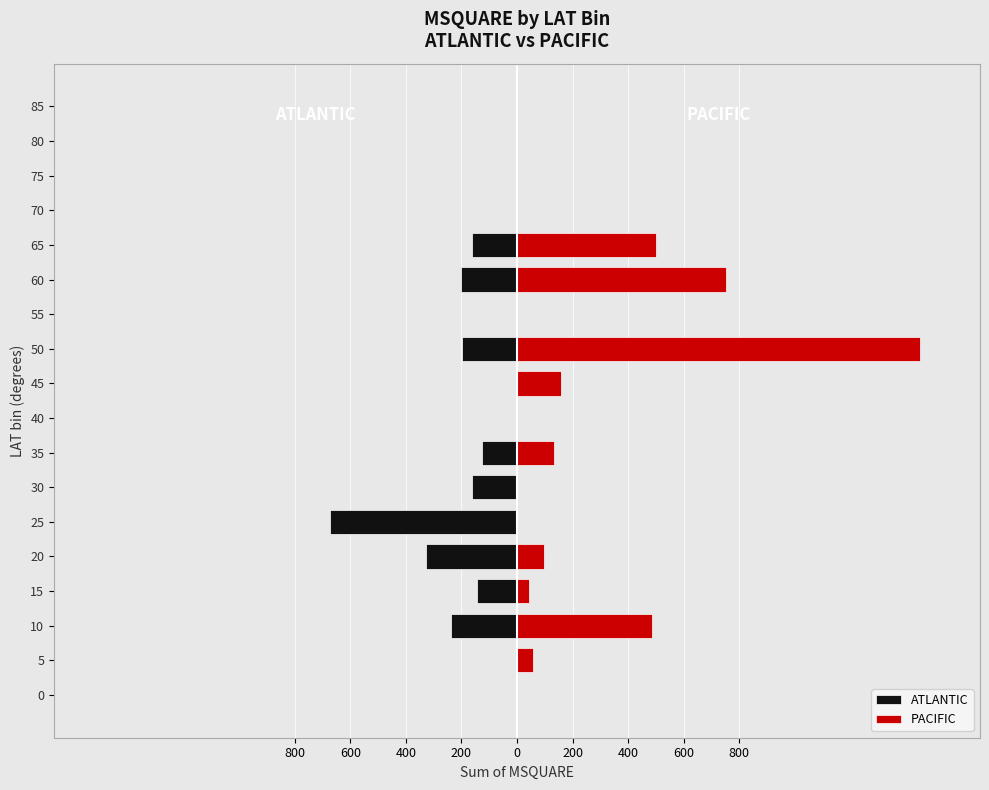

How many values in PACIFIC are above zero?

9